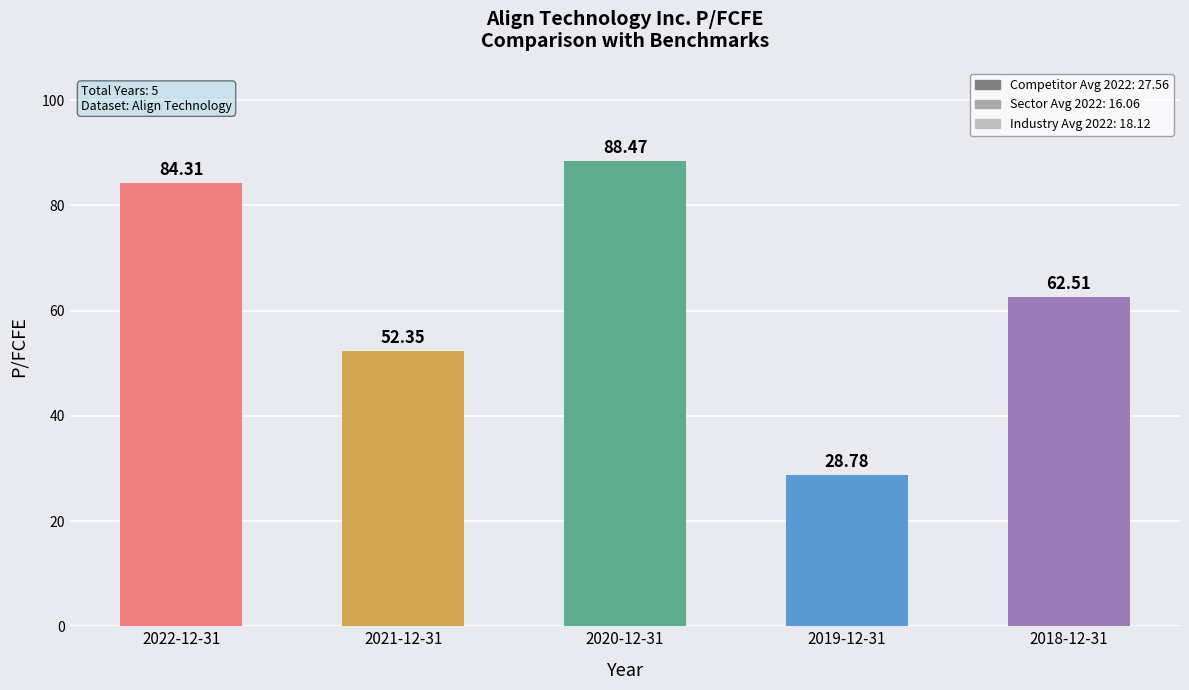

What is the label of the 3rd bar from the right?

2020-12-31